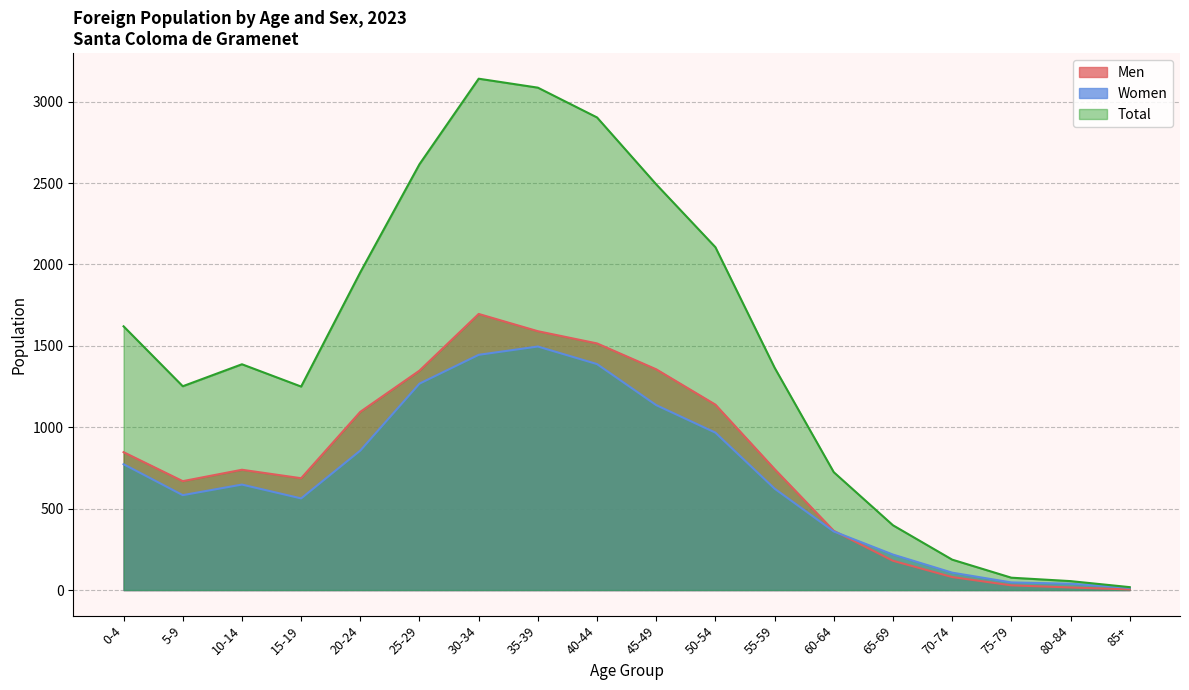

What position from the right is 40-44?

10